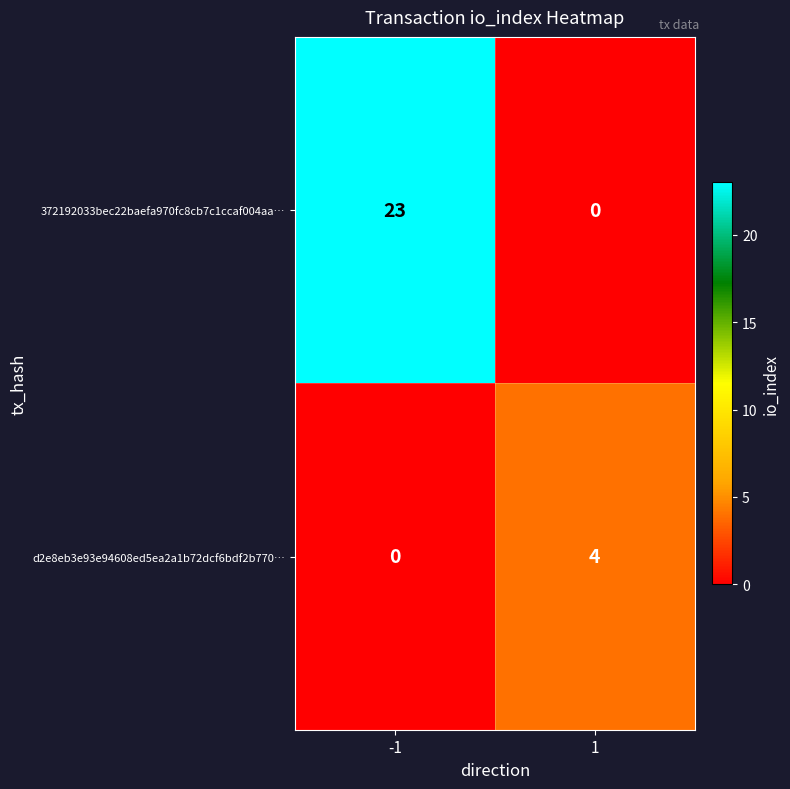

How many values in d2e8eb3e93e94608ed5ea2a1b72dcf6bdf2b770… are above zero?

1